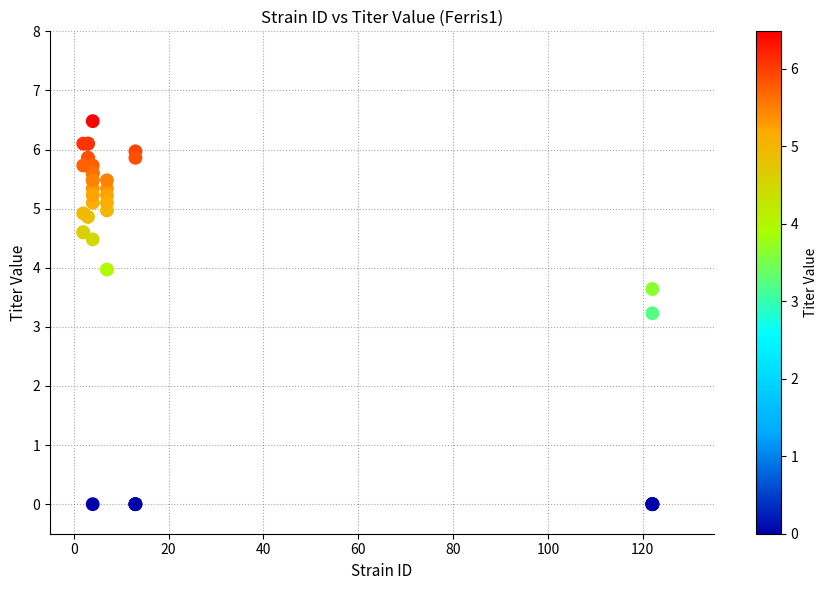

What Y value in the scatter plot is closest to 3?

3.2